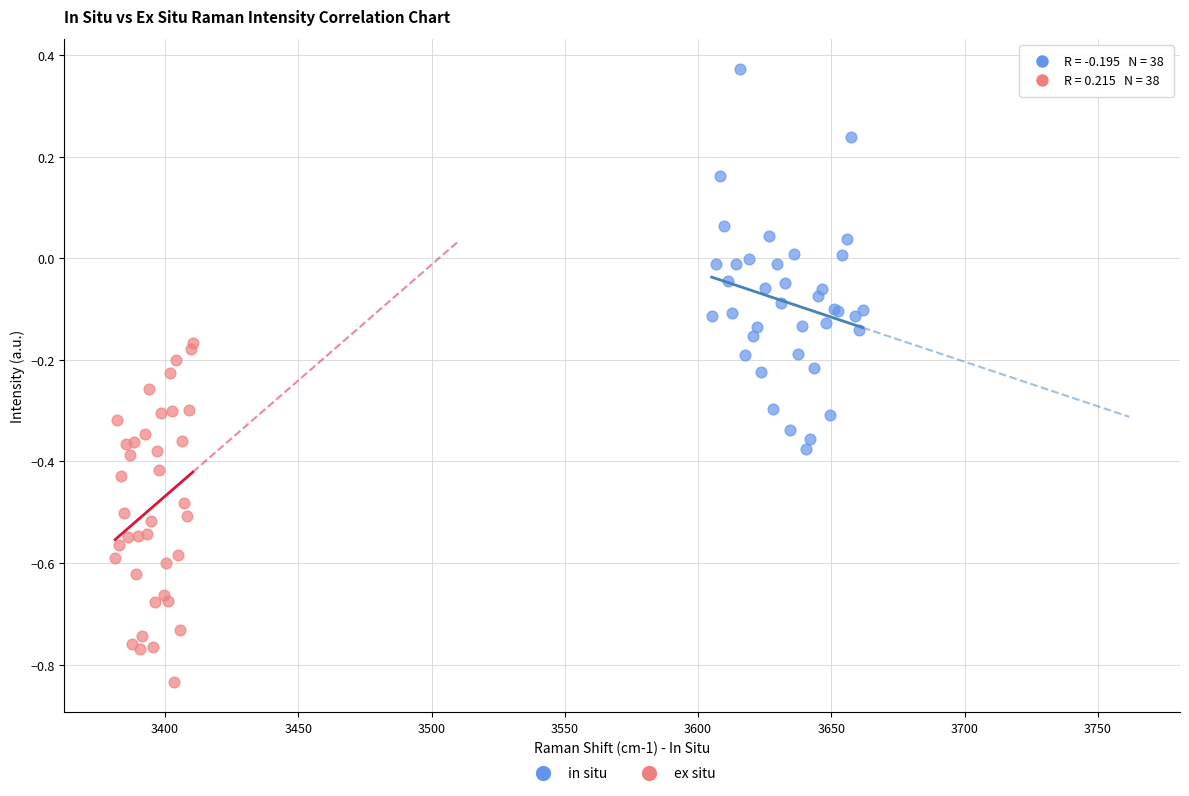

Which series contains the lowest Y value?

ex situ